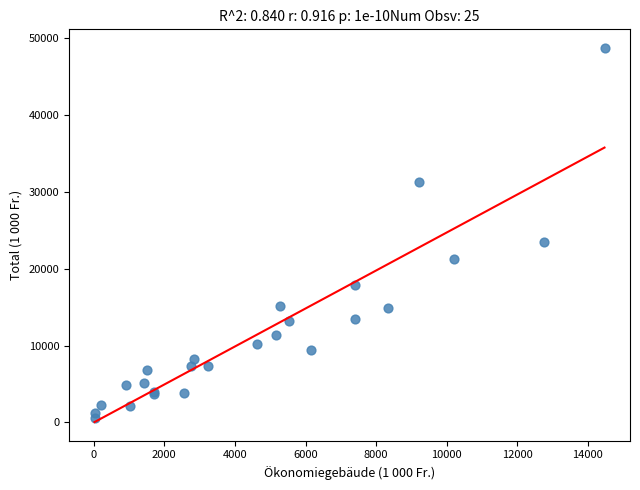

What Y value in the scatter plot is closest to 24651?

23450